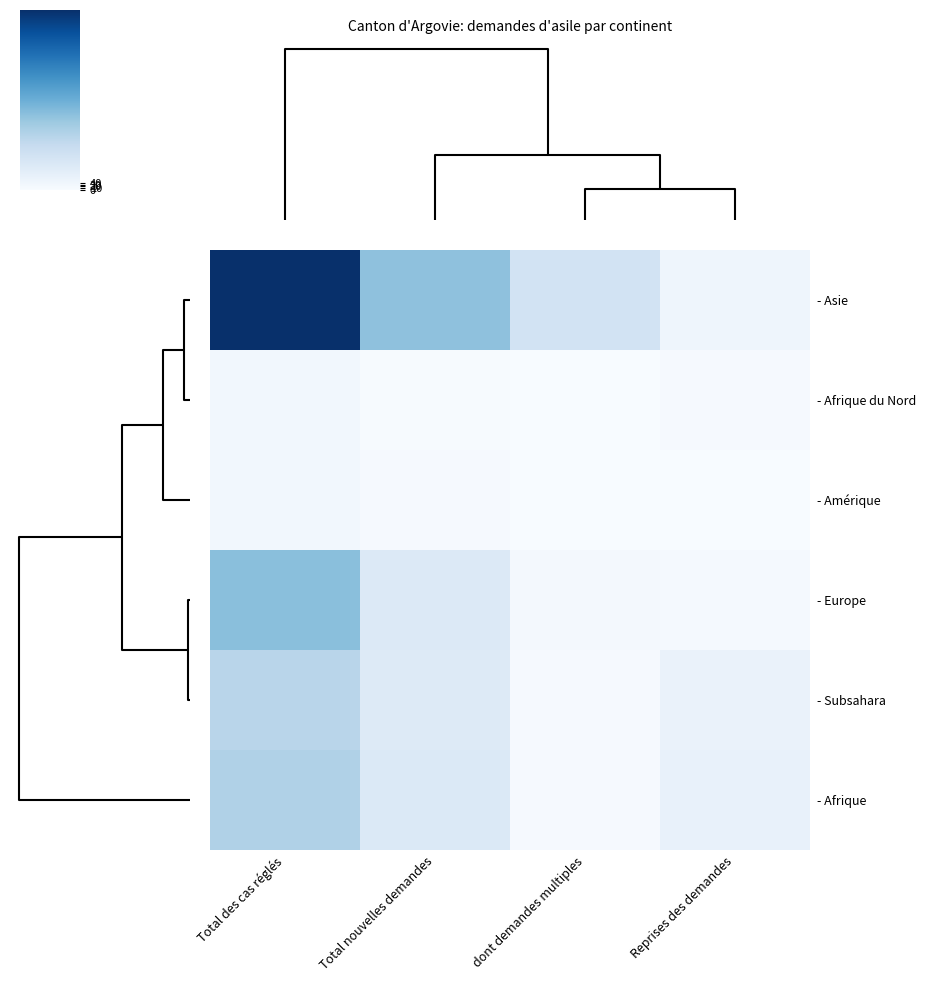

Reading left to right, list all the values displayed in this chart.

- Asie: Total des cas réglés=1018	Total nouvelles demandes=419	dont demandes multiples=190	Reprises des demandes=47
- Afrique du Nord: Total des cas réglés=30	Total nouvelles demandes=7	dont demandes multiples=1	Reprises des demandes=9
- Amérique: Total des cas réglés=29	Total nouvelles demandes=11	dont demandes multiples=0	Reprises des demandes=0
- Europe: Total des cas réglés=433	Total nouvelles demandes=139	dont demandes multiples=22	Reprises des demandes=14
- Subsahara: Total des cas réglés=295	Total nouvelles demandes=133	dont demandes multiples=8	Reprises des demandes=67
- Afrique: Total des cas réglés=325	Total nouvelles demandes=140	dont demandes multiples=9	Reprises des demandes=76